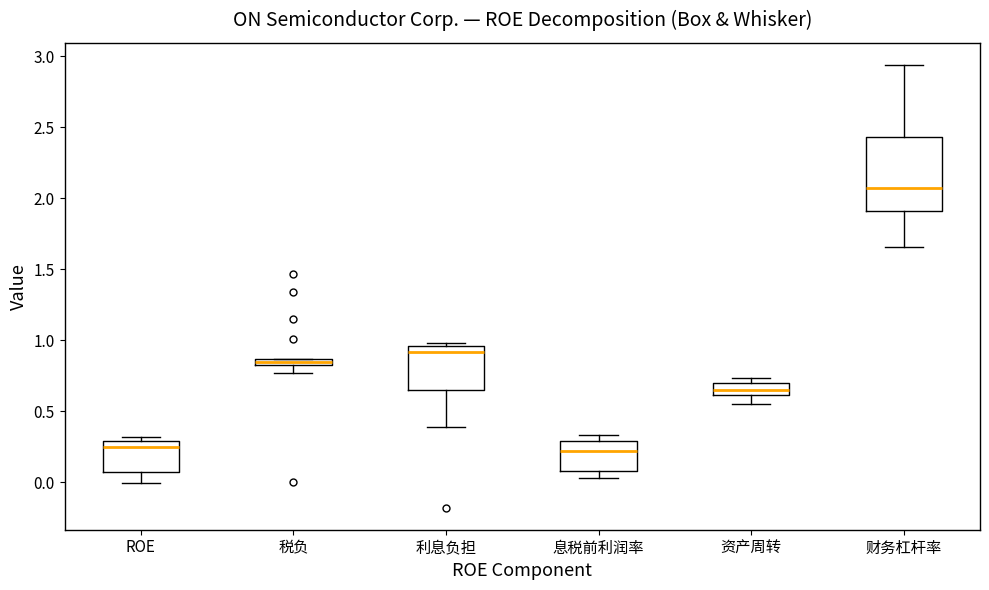

Which box is the tallest, from its lower edge to its upper edge?

财务杠杆率